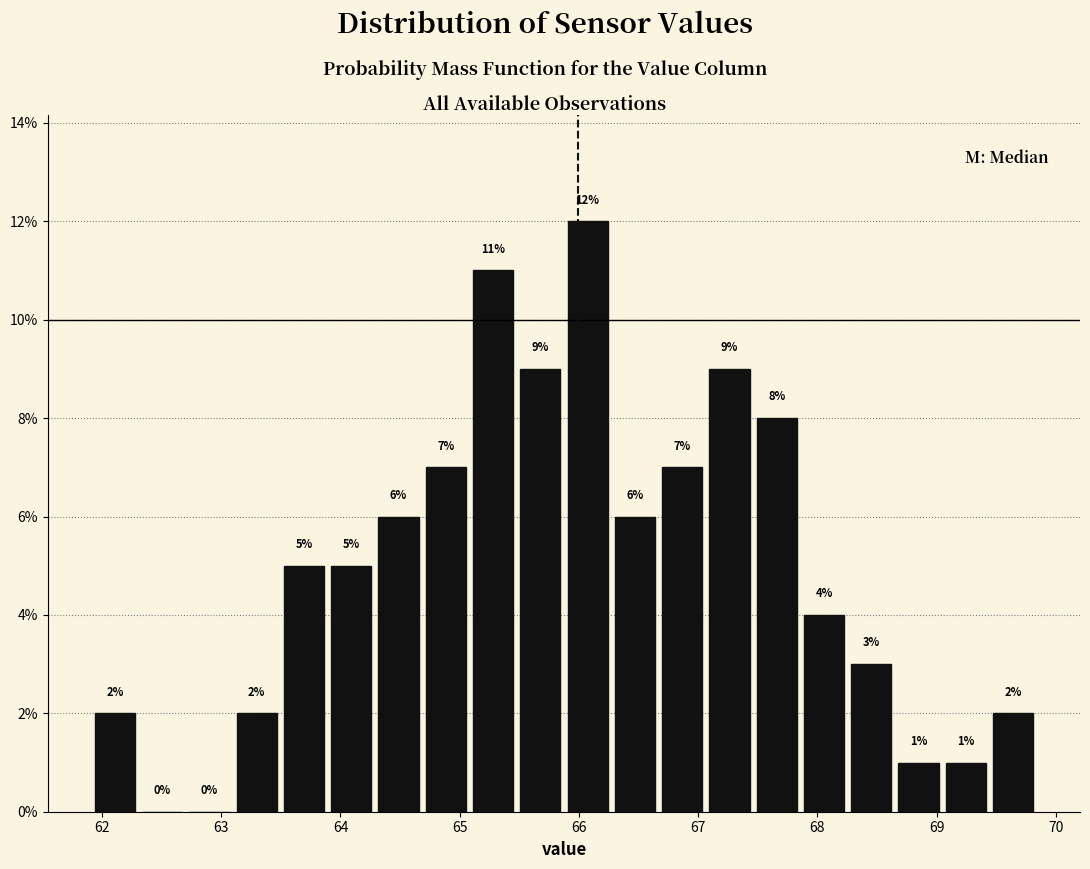

Read against the x-axis, roughly where is the centre of the tallest bar?

66.1